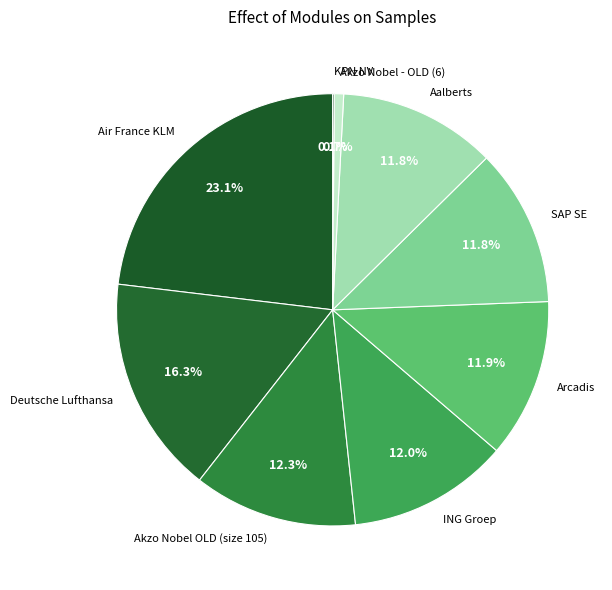

Is it true that ING Groep is 24% of the pie?

False